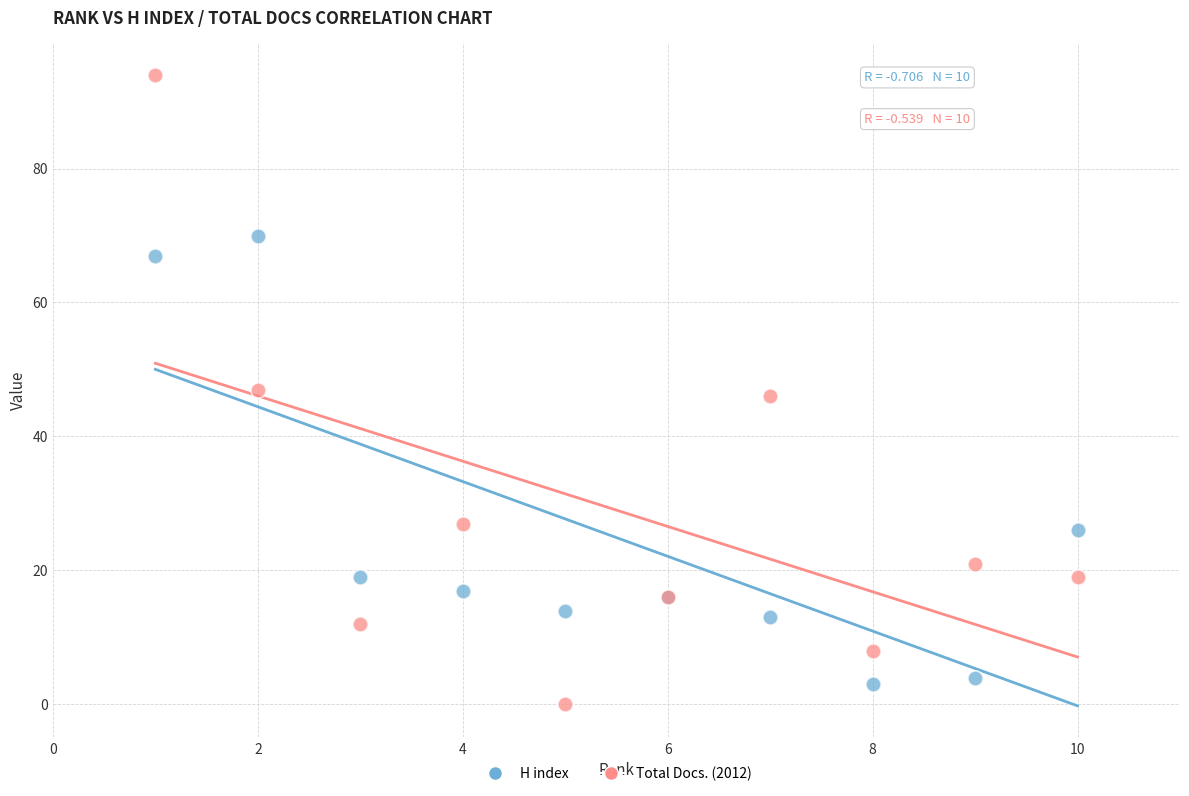

Which series contains the highest Y value?

Total Docs. (2012)